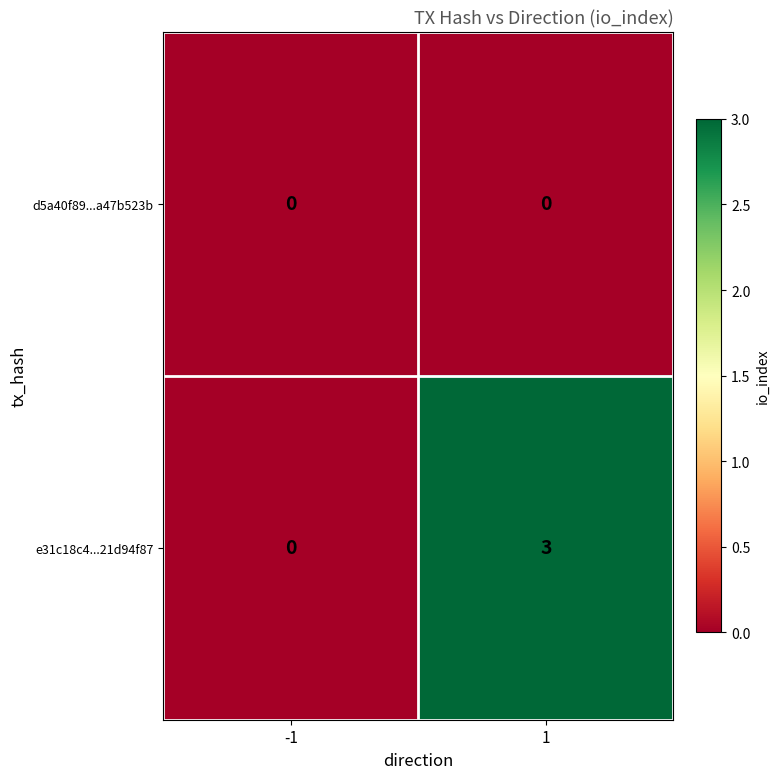

Is it true that d5a40f89...a47b523b equals 0 at 1?

True